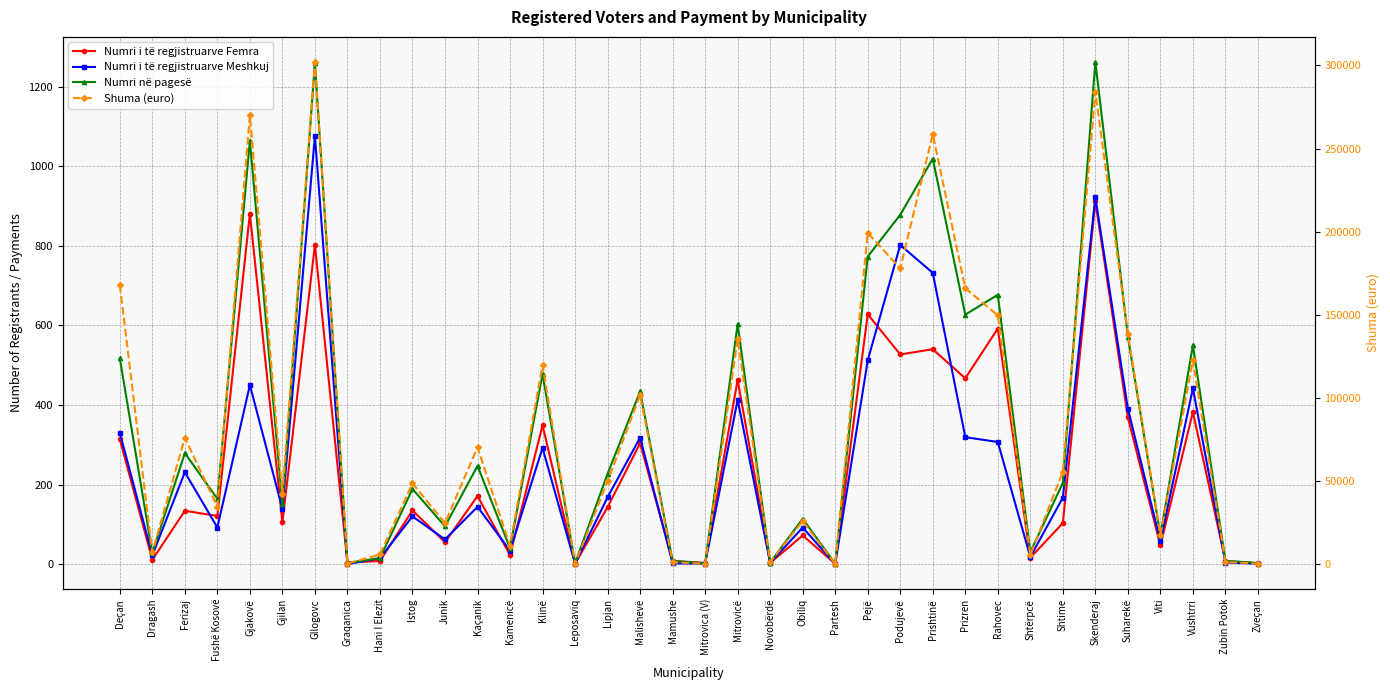

True or false: Shuma (euro) and Numri i të regjistruarve Meshkuj cross at least once.

False